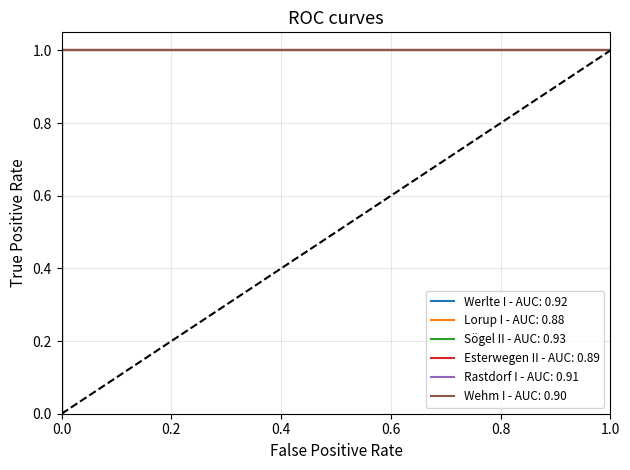

What is the sum of all Werlte I values?

6